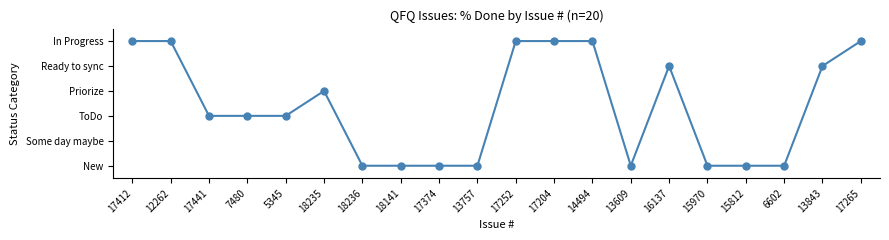

Reading left to right, transcribe all the data shown in this chart.

5	5	2	2	2	3	0	0	0	0	5	5	5	0	4	0	0	0	4	5